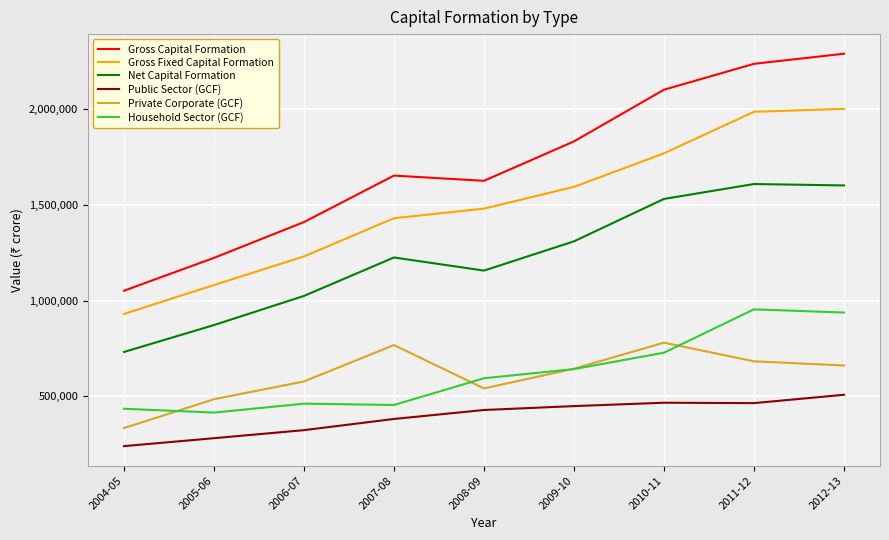

What are all the series names shown in the legend?

Gross Capital Formation, Gross Fixed Capital Formation, Net Capital Formation, Public Sector (GCF), Private Corporate (GCF), Household Sector (GCF)